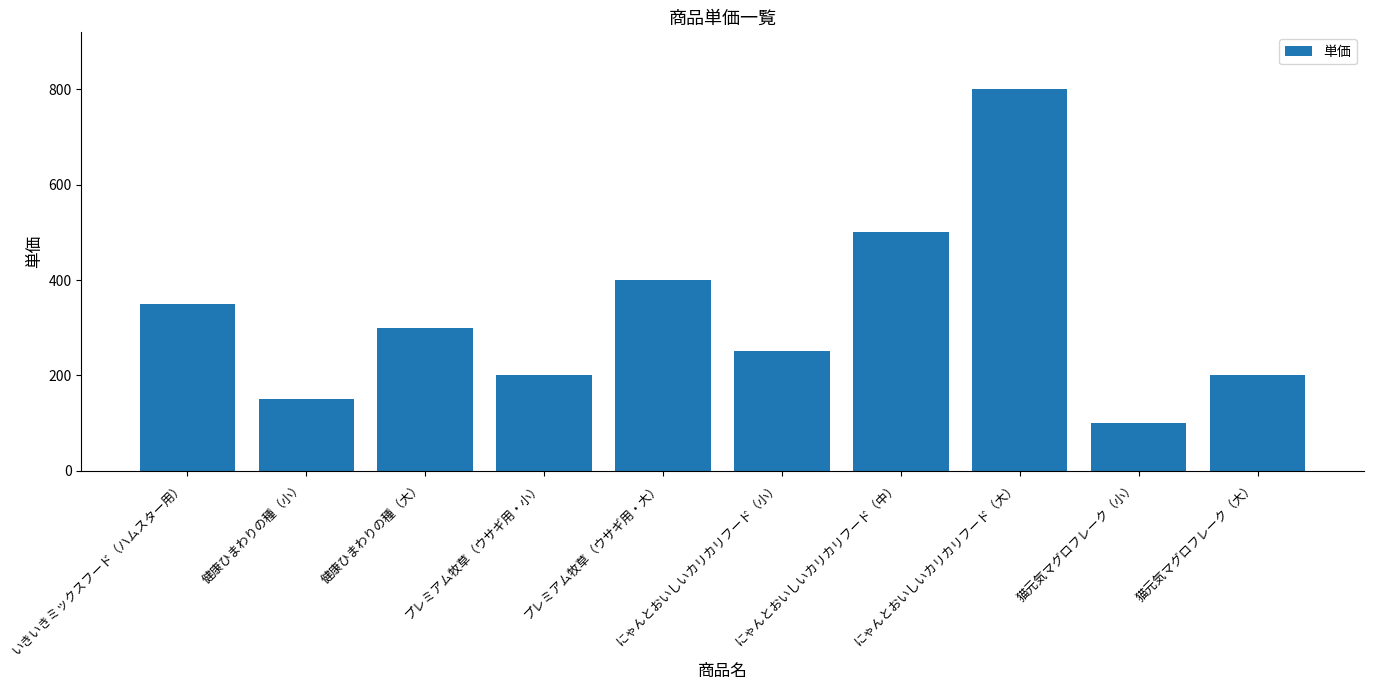

What is the difference between the second highest and second lowest values?

350